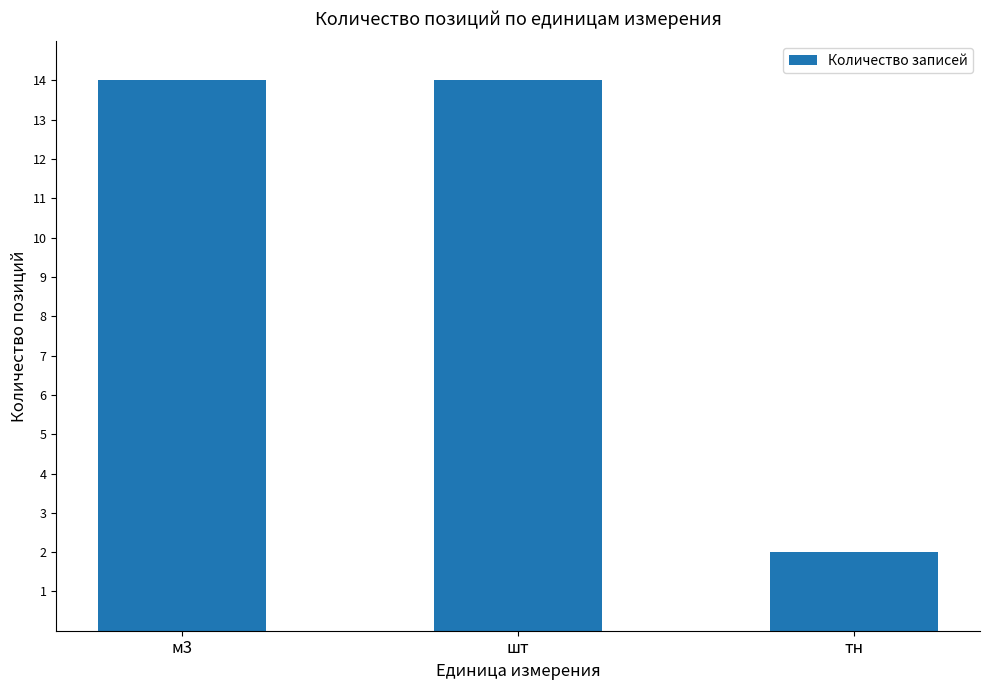

What is the average value?

10